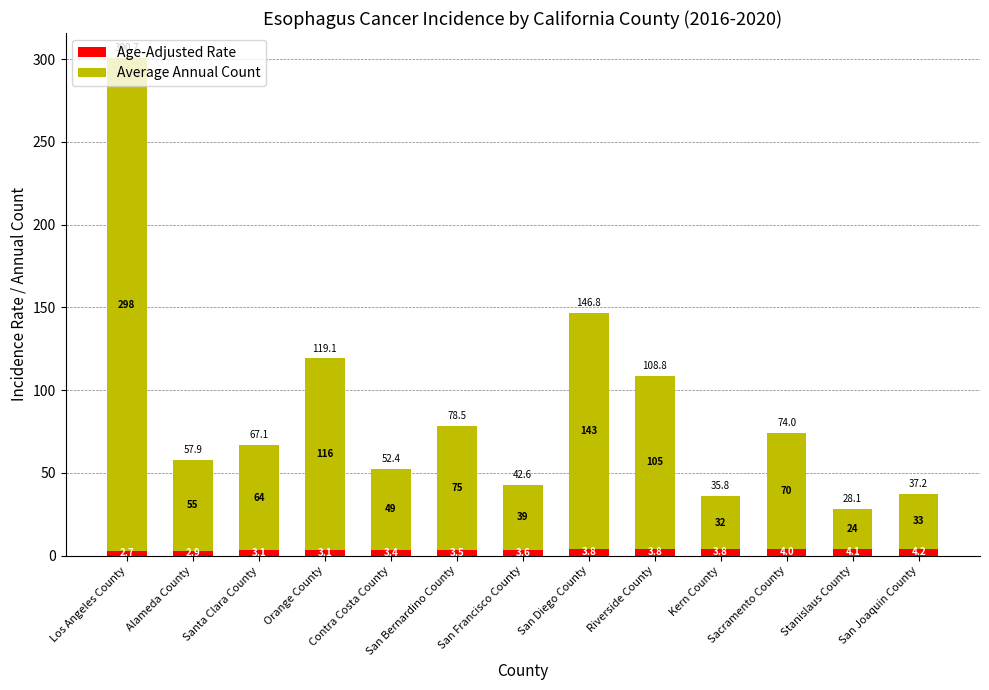

What is the total value across all series at Orange County?

119.1